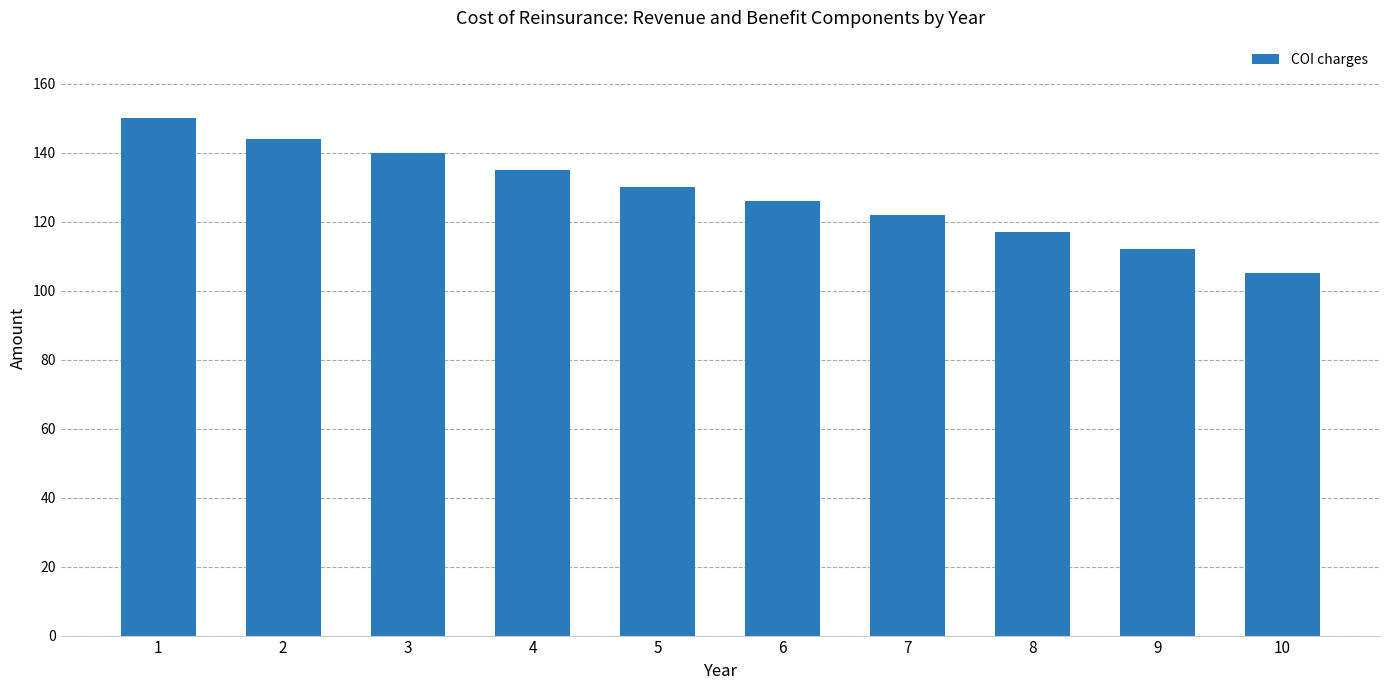

What is the change in value from 4 to 6?

-9